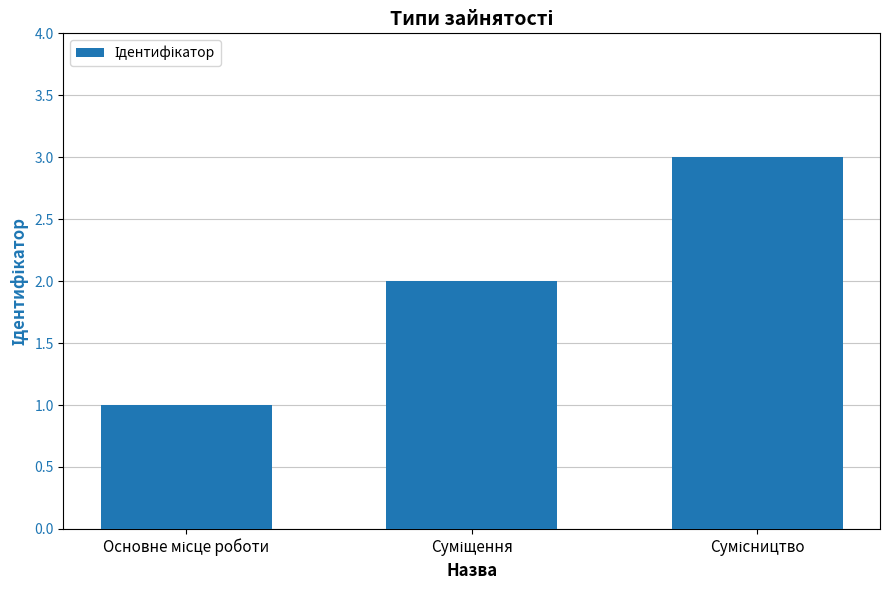

What is the difference between the maximum and minimum values?

2